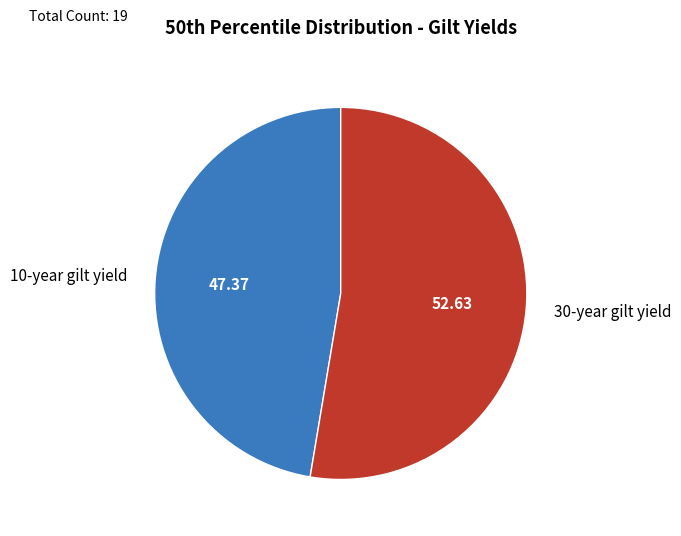

Is the sum of 30-year gilt yield and 10-year gilt yield greater than half?

Yes